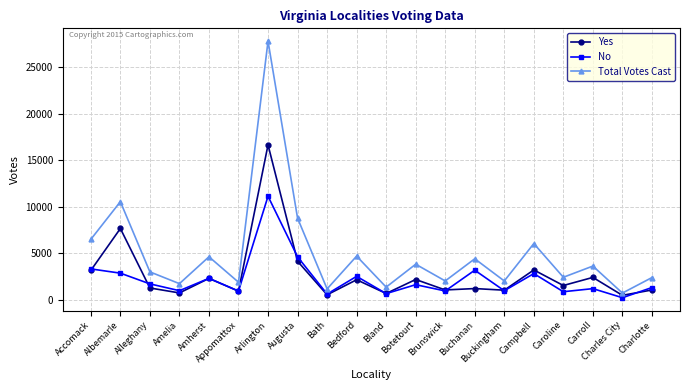

Is this an area chart (filled region under the line)?

No